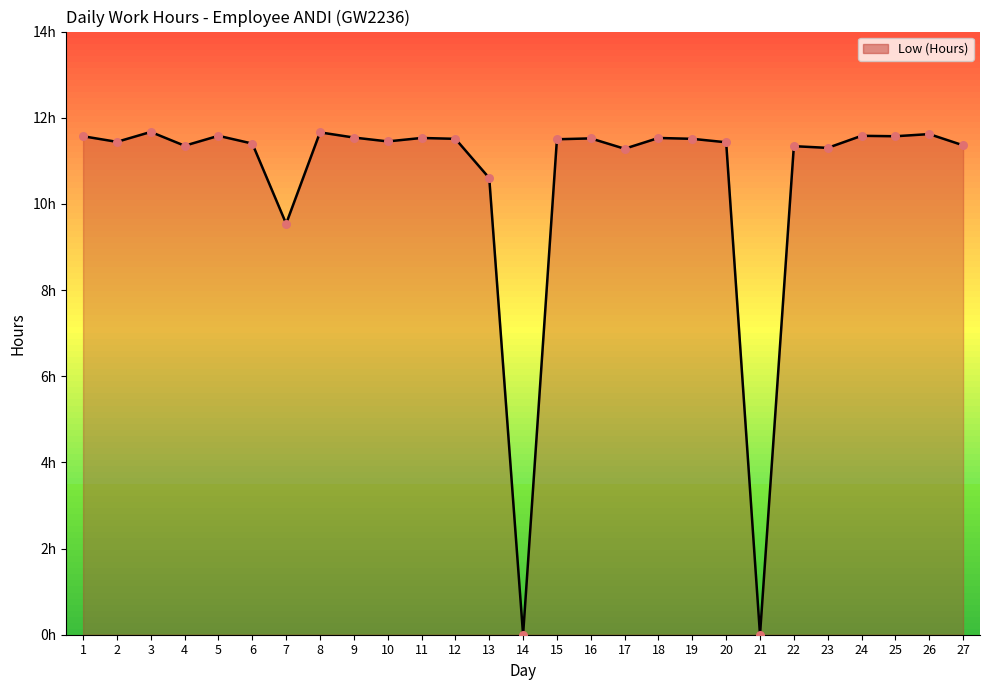

Is this an area chart (filled region under the line)?

Yes